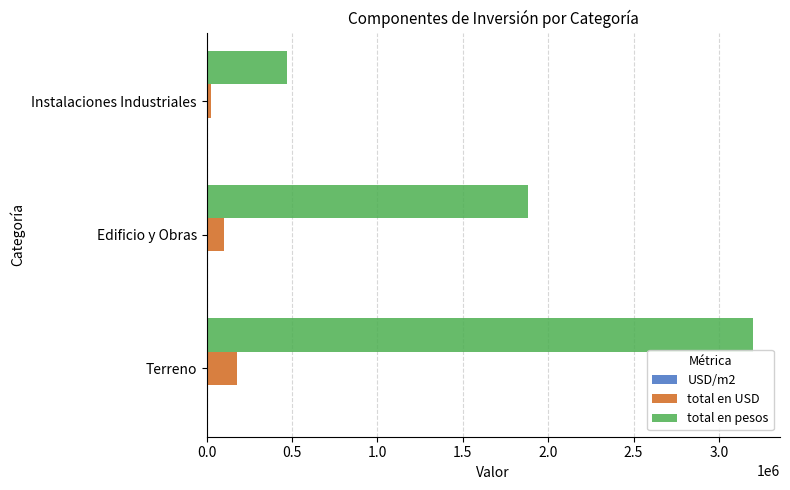

The total en USD series shows 285890 at Terreno. True or false?

False